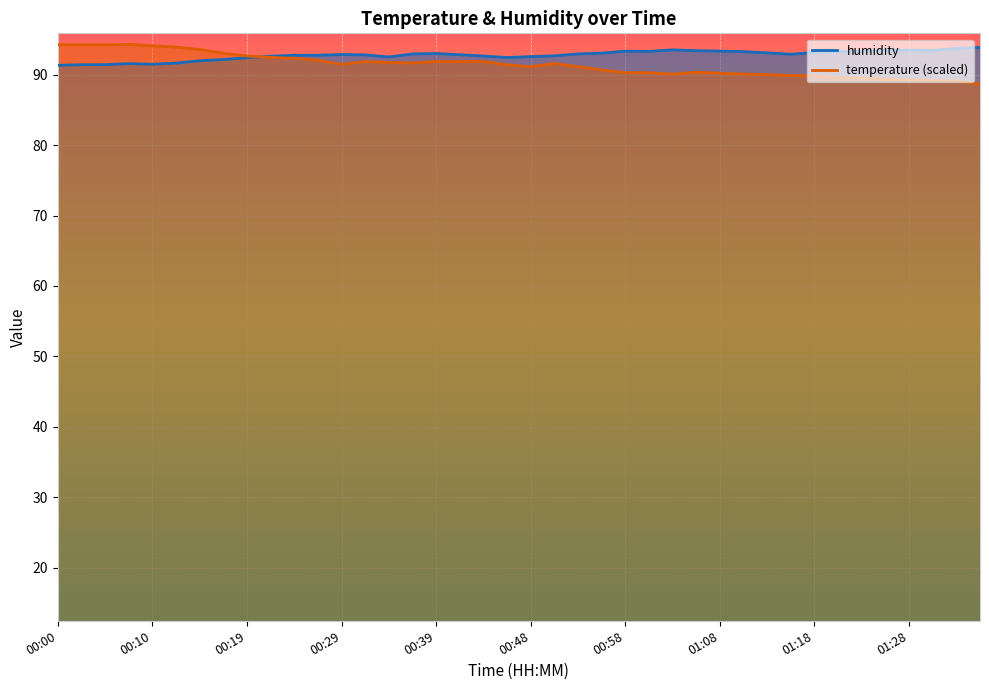

Reading left to right, what are all the values shown in this chart?

temperature: 00:00=94.2	00:02=94.2	00:05=94.2	00:07=94.3	00:10=94.1	00:12=93.9	00:14=93.6	00:17=93.1	00:19=92.7	00:22=92.5	00:24=92.3	00:27=92.1	00:29=91.5	00:31=91.9	00:34=91.7	00:36=91.7	00:39=91.9	00:41=91.9	00:44=91.9	00:46=91.4	00:48=91.1	00:51=91.6	00:53=91.1	00:56=90.7	00:58=90.3	01:01=90.3	01:03=90.1	01:05=90.4	01:08=90.2	01:10=90.1	01:13=90.0	01:15=89.9	01:18=89.8	01:21=89.6	01:23=89.6	01:26=89.4	01:28=89.3	01:31=89.2	01:33=89.1	01:36=88.7
humidity: 00:00=91.3	00:02=91.4	00:05=91.4	00:07=91.6	00:10=91.5	00:12=91.7	00:14=92.0	00:17=92.2	00:19=92.4	00:22=92.6	00:24=92.8	00:27=92.8	00:29=92.9	00:31=92.8	00:34=92.5	00:36=93.0	00:39=93.0	00:41=92.8	00:44=92.7	00:46=92.5	00:48=92.6	00:51=92.7	00:53=93.0	00:56=93.1	00:58=93.3	01:01=93.3	01:03=93.5	01:05=93.4	01:08=93.4	01:10=93.3	01:13=93.1	01:15=92.9	01:18=93.2	01:21=93.3	01:23=93.3	01:26=93.5	01:28=93.5	01:31=93.5	01:33=93.7	01:36=93.9